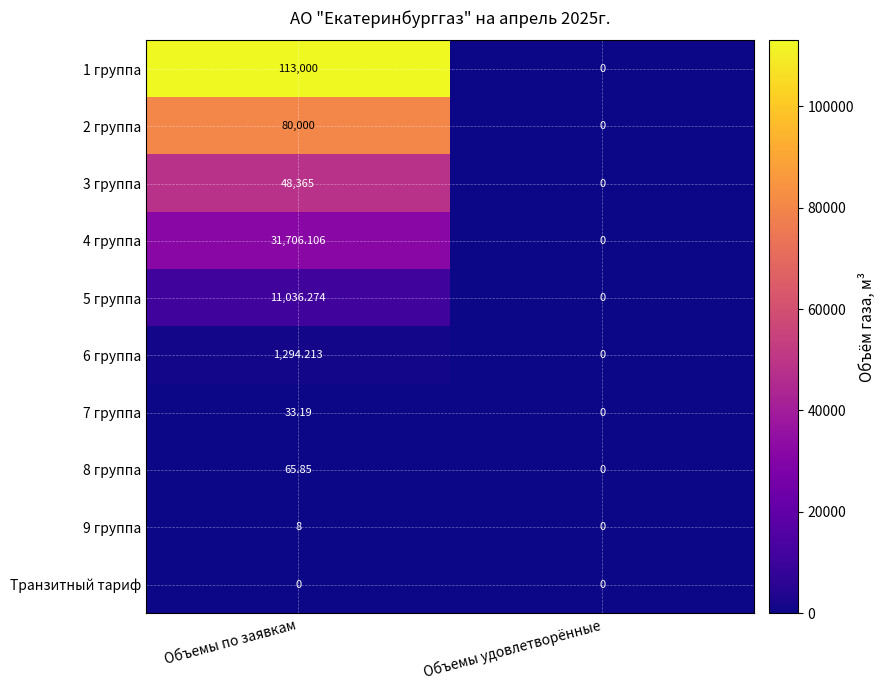

Which category has the lowest value in the 5 группа series?

Объемы удовлетворённые